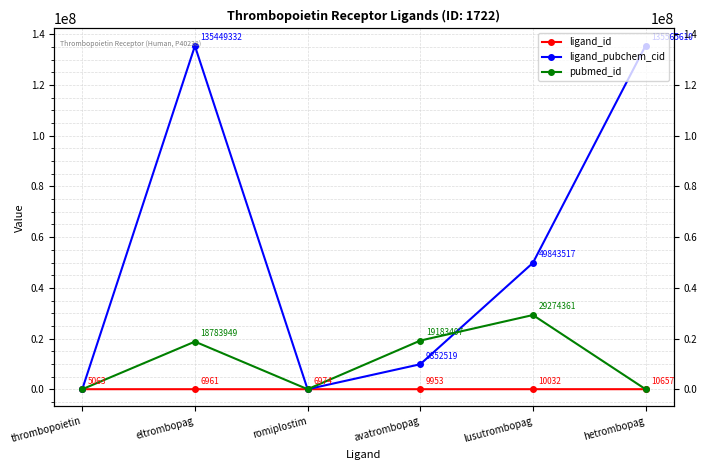

At which category is the sum across all series the highest?

eltrombopag